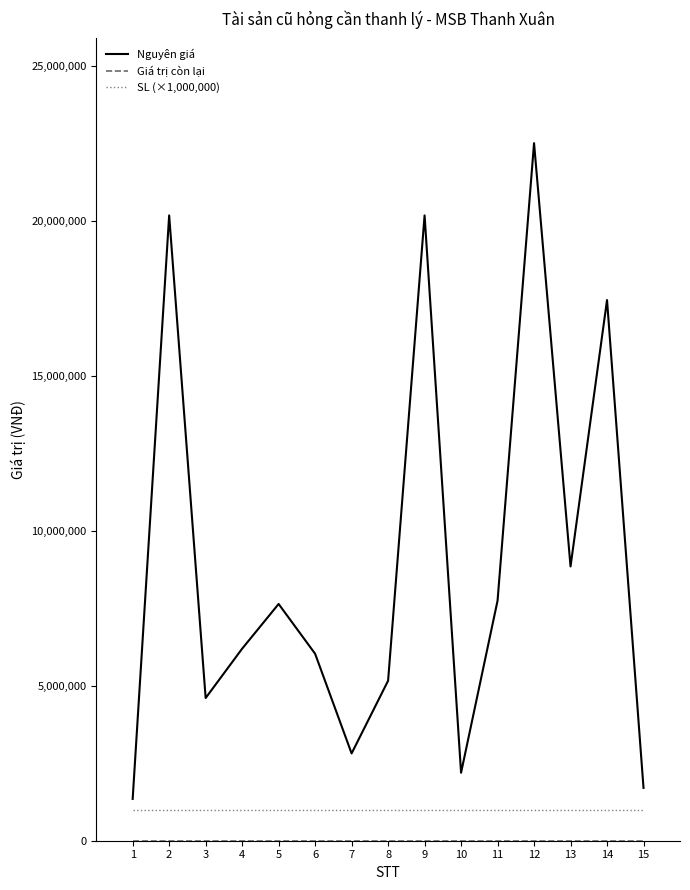

Which category has the highest value in the Nguyên giá series?

12